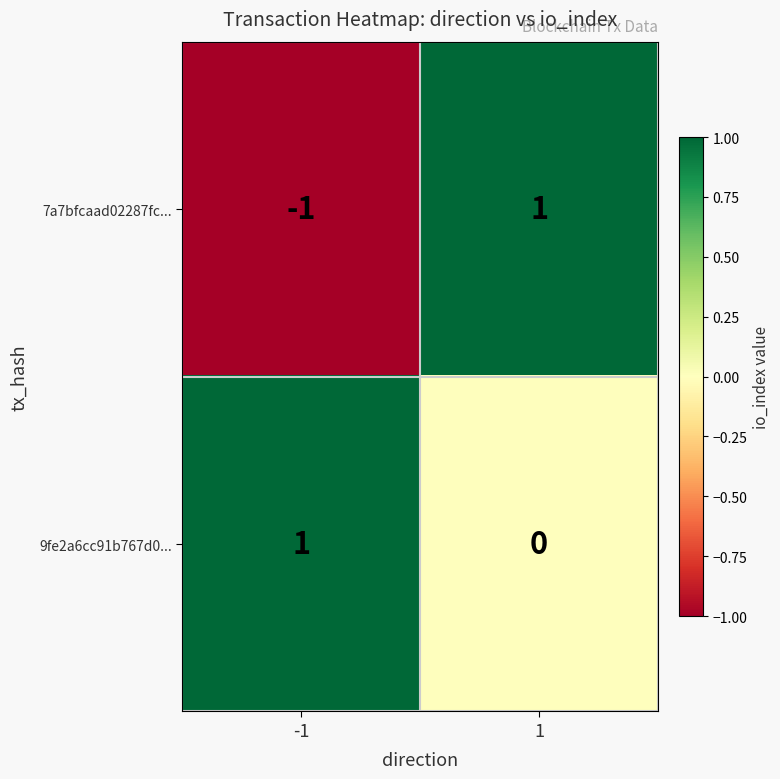

Reading left to right, transcribe all the data shown in this chart.

7a7bfcaad02287fc...: -1	1
9fe2a6cc91b767d0...: 1	0